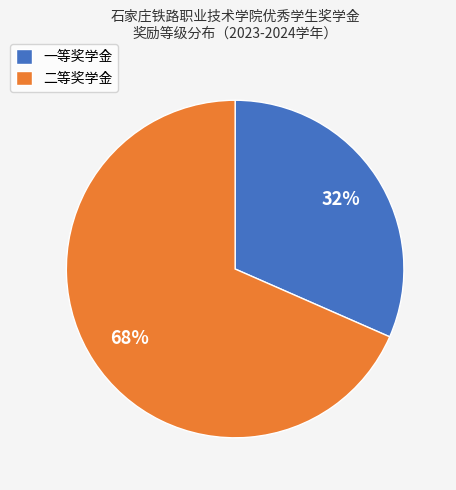

Between 二等奖学金 and 一等奖学金, which is larger?

二等奖学金